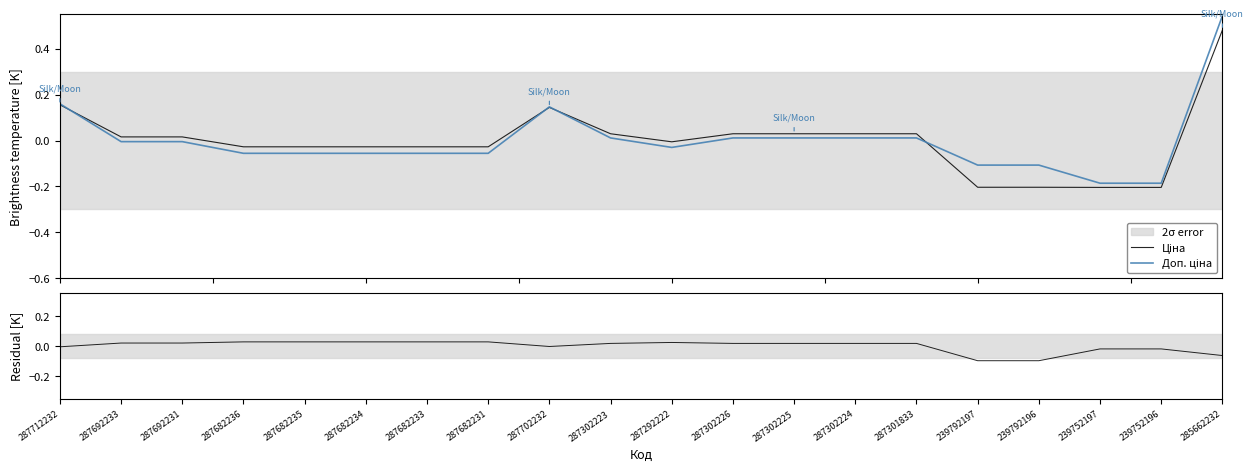

How many values in Ціна are above zero?

10